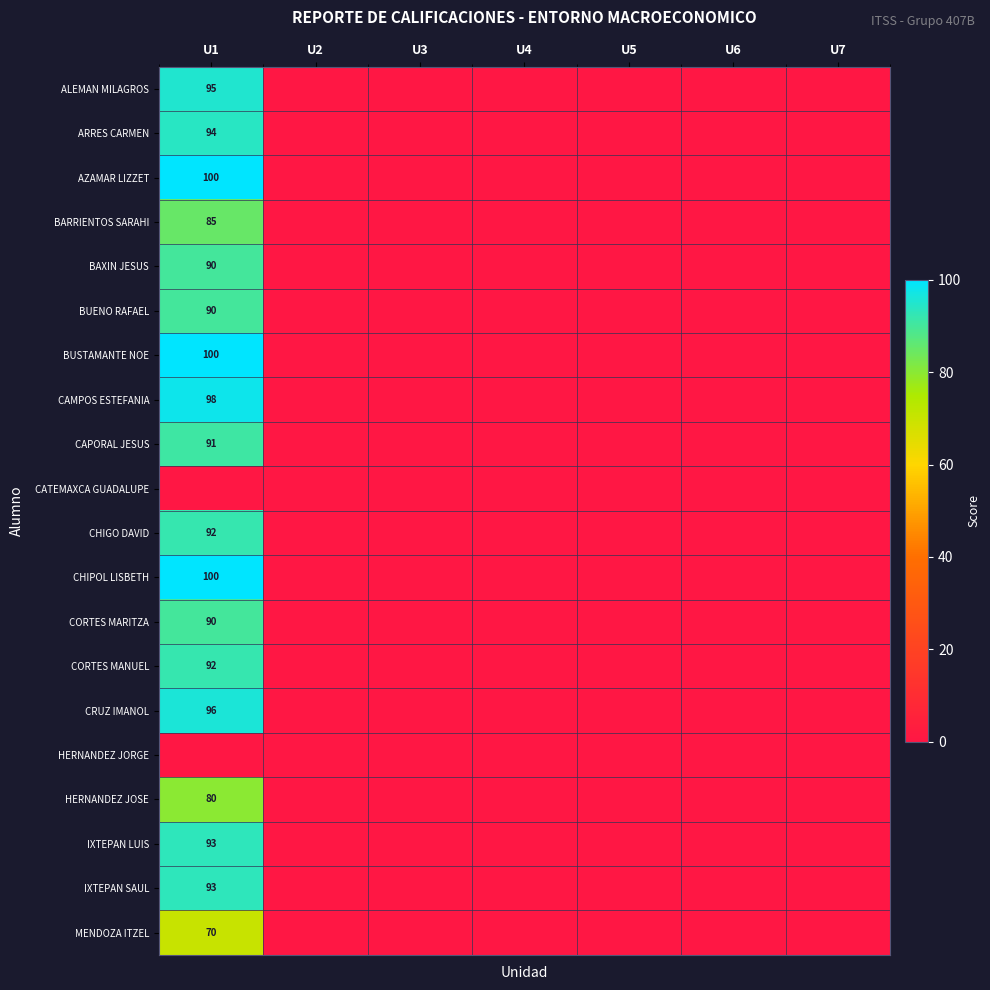

Is it true that BAXIN JESUS equals 62 at U1?

False